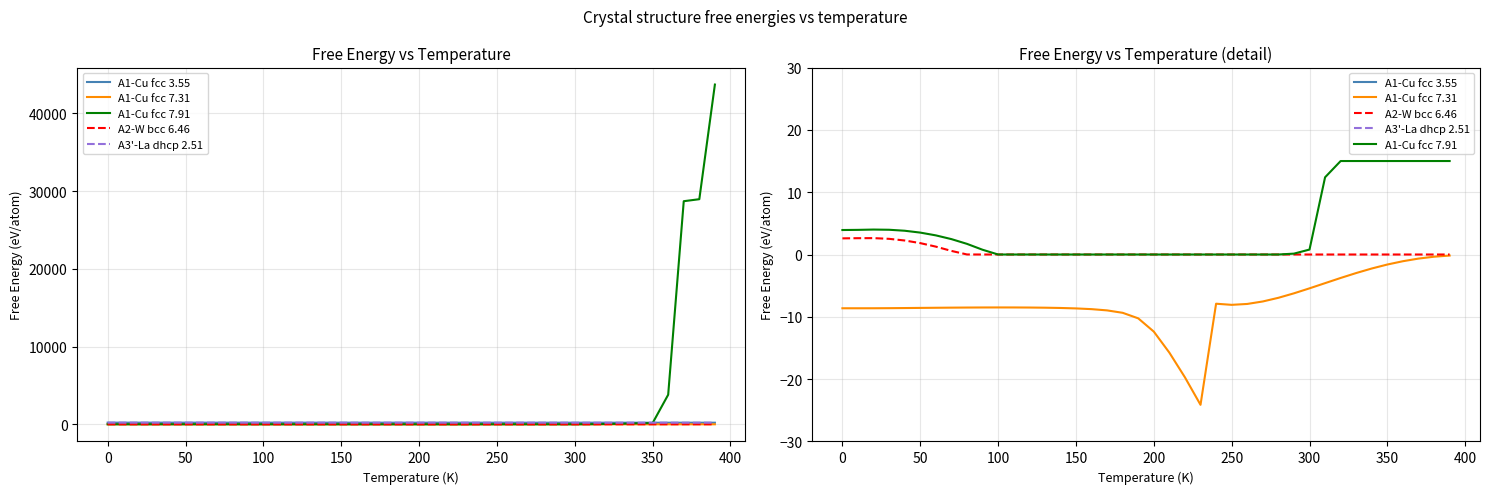

Count the number of data series in this chart.

5